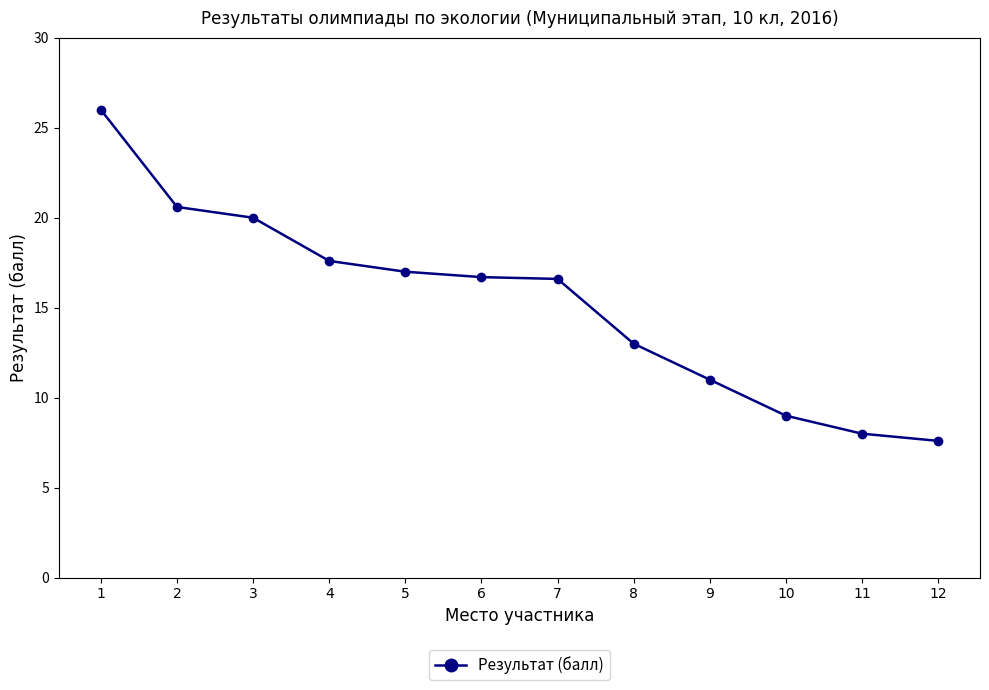

What is the sum of the values at 9 and 8?

24.0